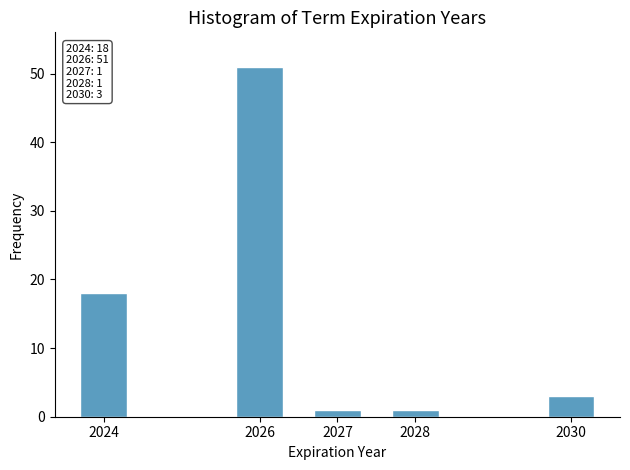

Reading right to left, what are all the values shown in this chart?

2030=3	2028=1	2027=1	2026=51	2024=18